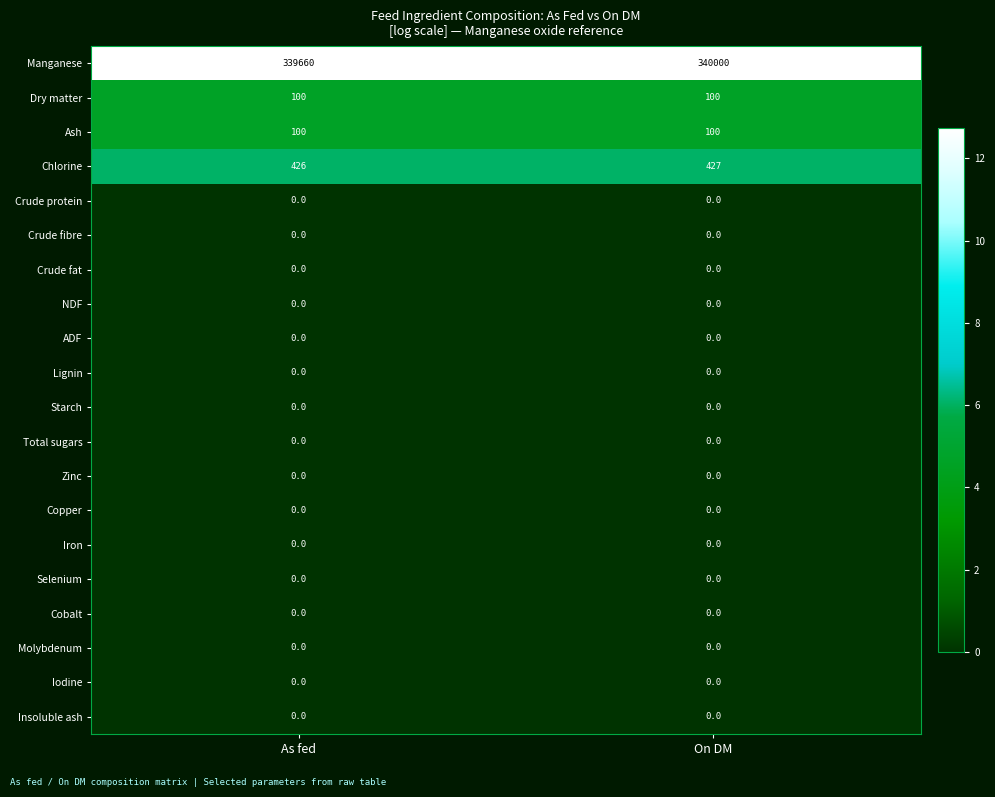

True or false: Dry matter has a value of 100 at As fed.

True